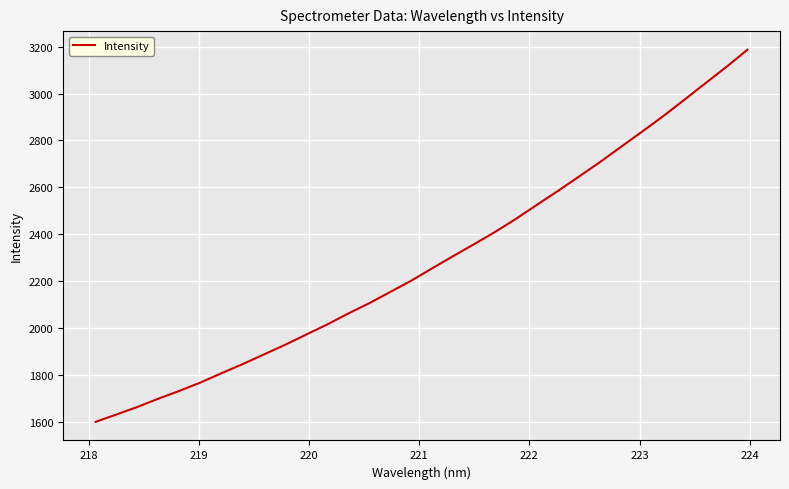

What is the difference between the maximum and second lowest values?

1556.4